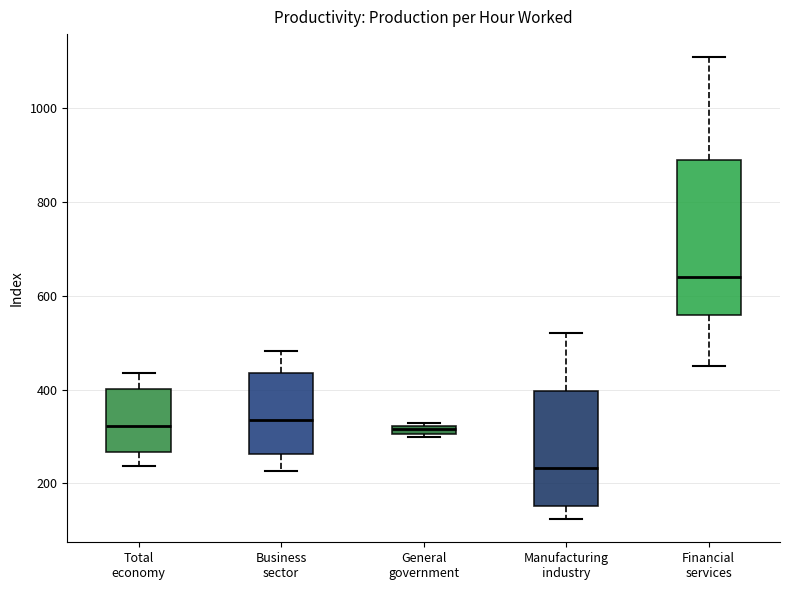

Where does the lower whisker of the box for Financial services end on the y-axis? The values are not printed on the chart, so give them approximately, as read against the axis.

440